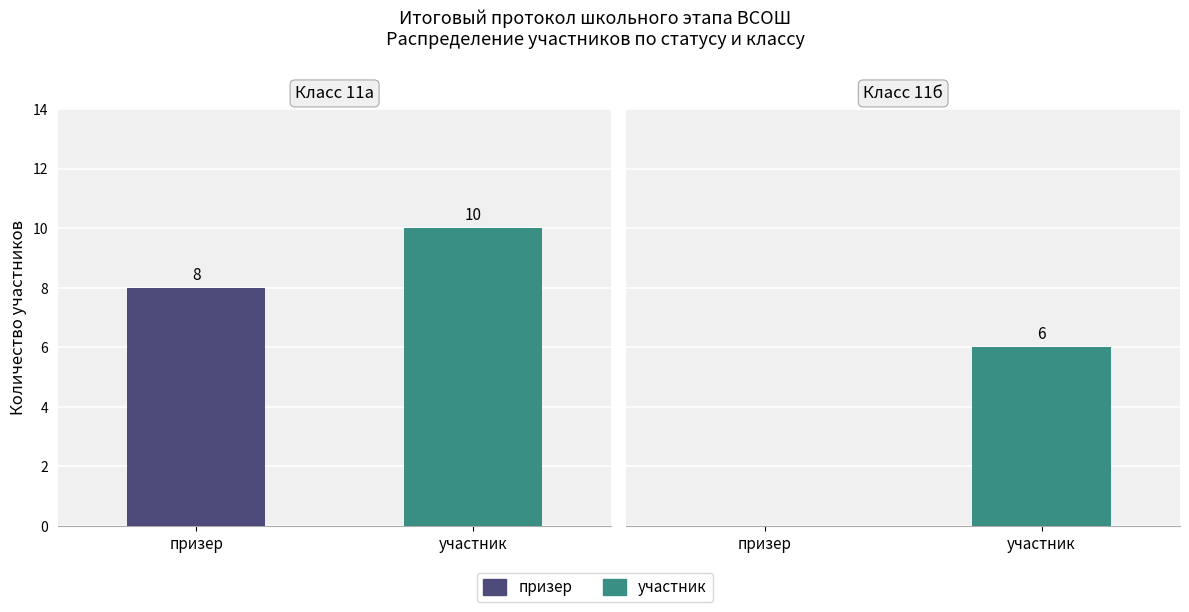

At which label is 11а closest to 9?

призер